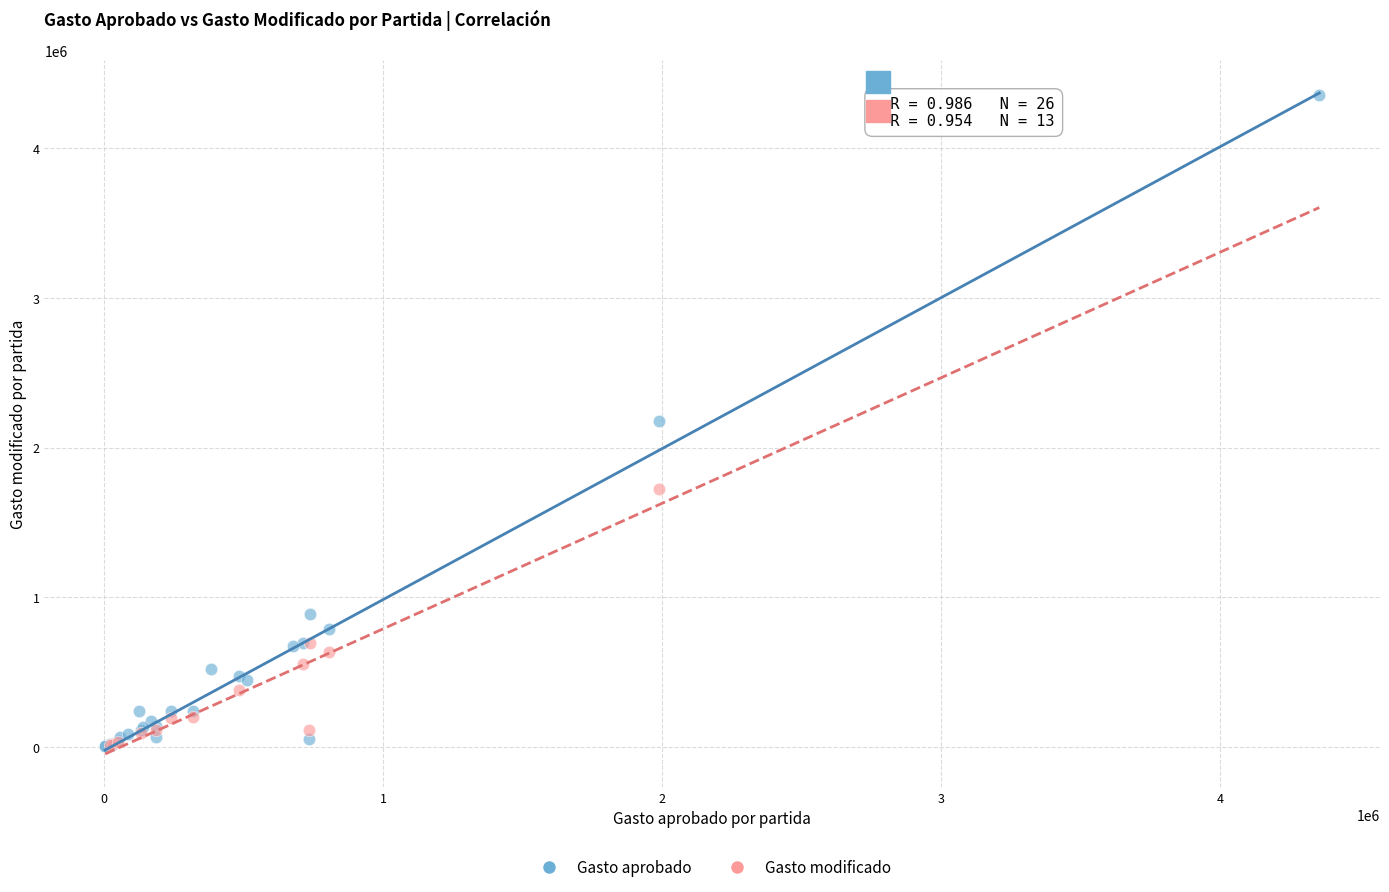

Which series reaches the maximum Y coordinate?

Gasto aprobado